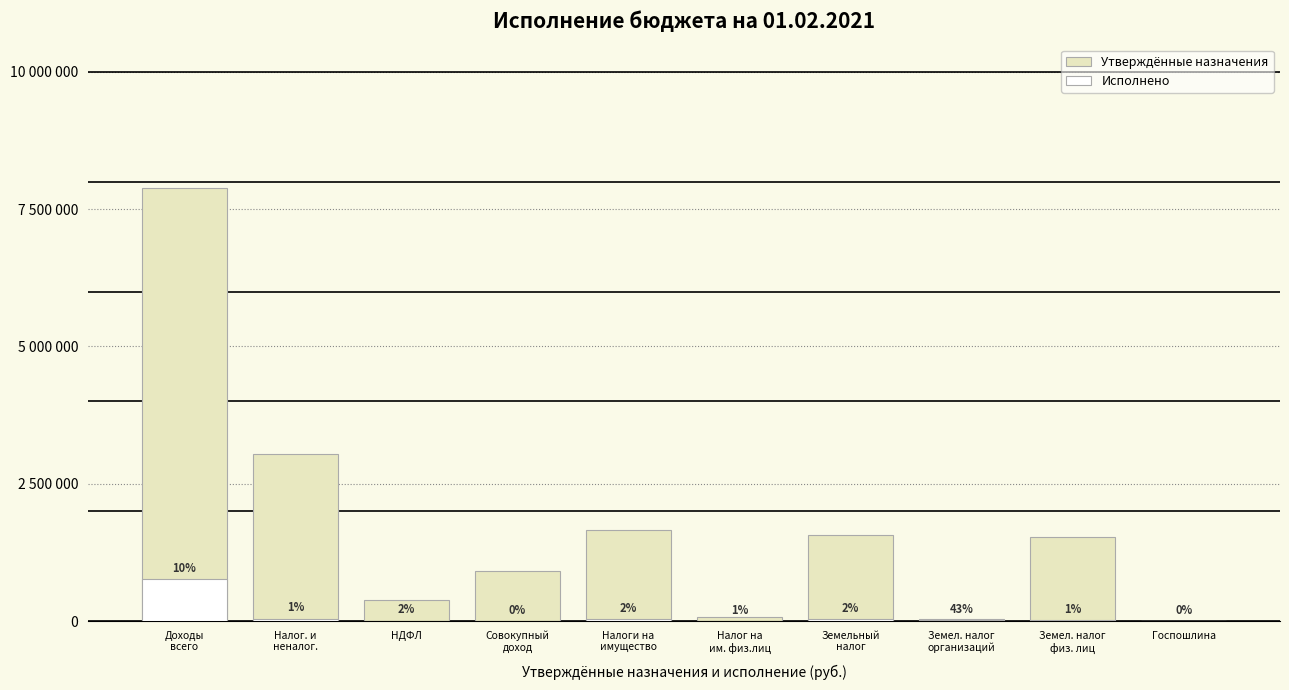

Reading left to right, what are all the values shown in this chart?

Утверждённые назначения: 7877600.0	3039700.0	379900.0	920100.0	1652400.0	80000.0	1572400.0	37900.0	1534500.0	2100.0
Исполнено: 763500.4	41900.4	7841.9	0.0	33758.6	758.0	33000.6	16202.0	16798.6	0.0